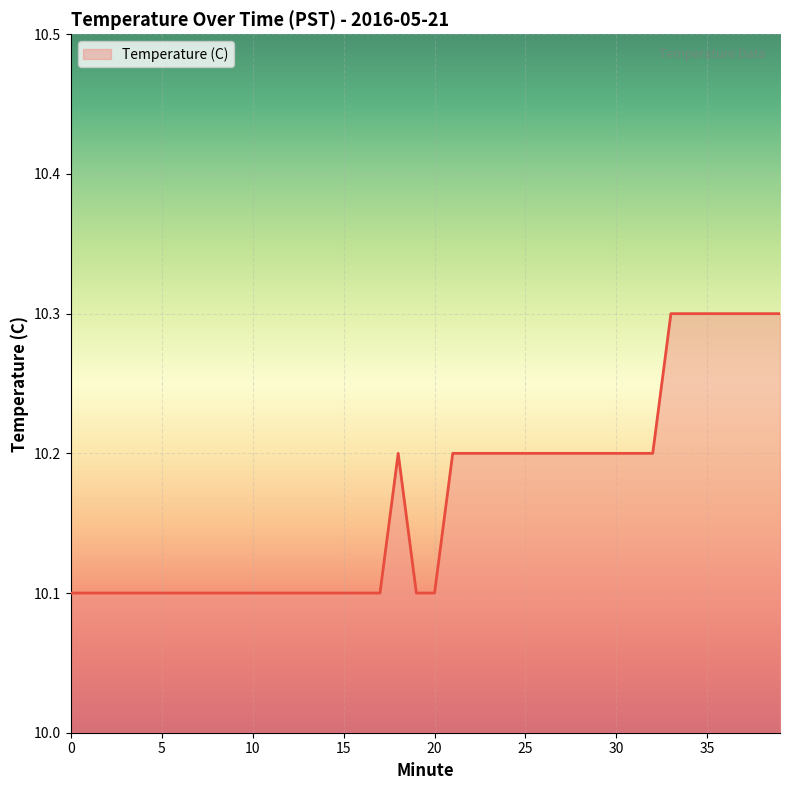

What is the minimum value shown in the chart?

10.1